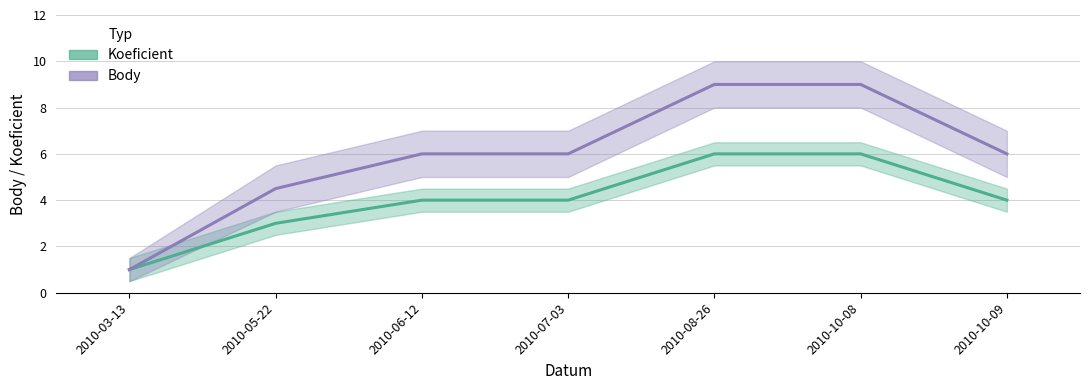

True or false: Koeficient and Body cross at least once.

False